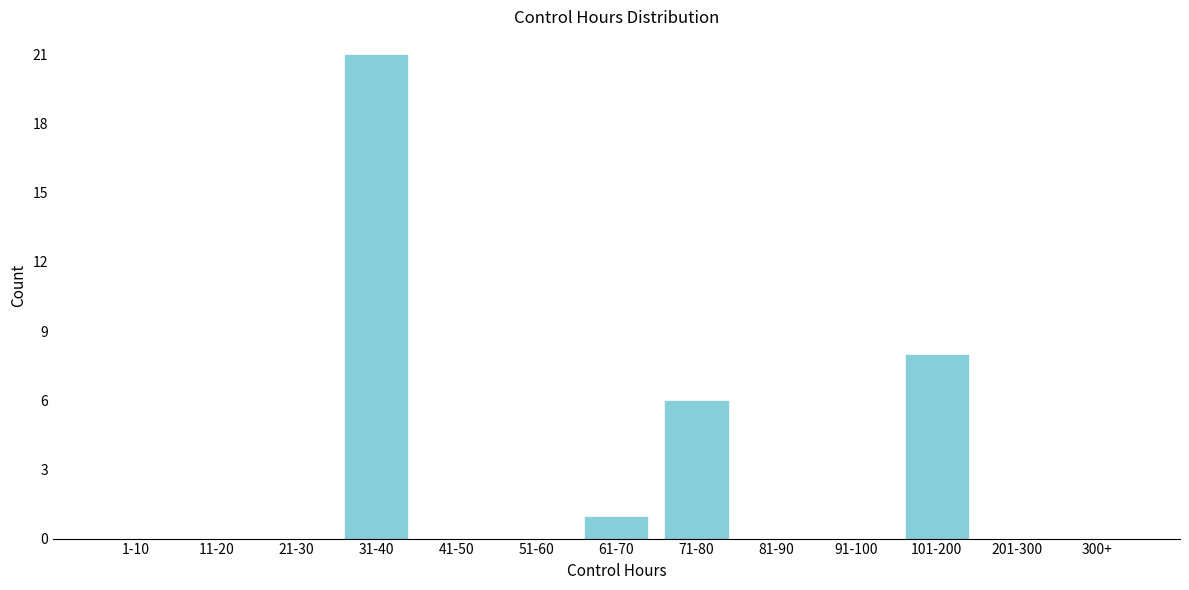

Reading left to right, transcribe all the data shown in this chart.

1-10=0	11-20=0	21-30=0	31-40=21	41-50=0	51-60=0	61-70=1	71-80=6	81-90=0	91-100=0	101-200=8	201-300=0	300+=0